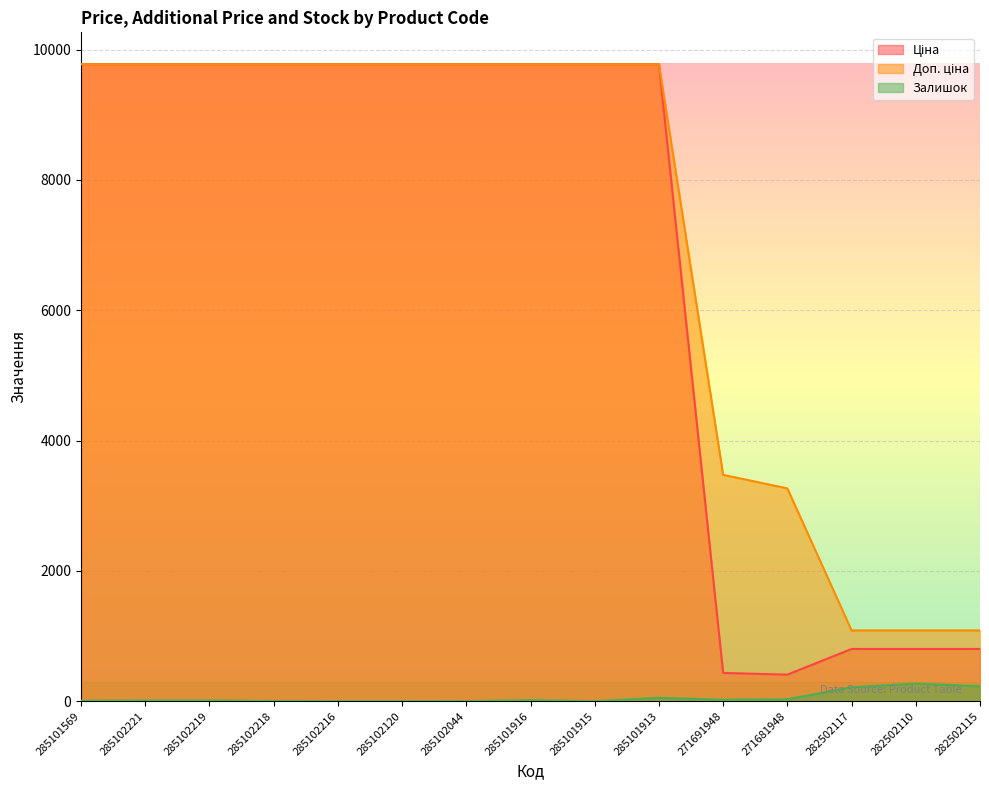

Reading left to right, transcribe all the data shown in this chart.

Ціна: 285101569=9775.5	285102221=9775.5	285102219=9775.5	285102218=9775.5	285102216=9775.5	285102120=9775.5	285102044=9775.5	285101916=9775.5	285101915=9775.5	285101913=9775.5	271691948=434.3	271681948=408.2	282502117=802.1	282502110=802.1	282502115=802.1
Доп. ціна: 285101569=9775.5	285102221=9775.5	285102219=9775.5	285102218=9775.5	285102216=9775.5	285102120=9775.5	285102044=9775.5	285101916=9775.5	285101915=9775.5	285101913=9775.5	271691948=3474.1	271681948=3265.8	282502117=1087.0	282502110=1087.0	282502115=1087.0
Залишок: 285101569=7.0	285102221=11.0	285102219=11.0	285102218=3.0	285102216=0.0	285102120=0.0	285102044=1.0	285101916=17.0	285101915=0.0	285101913=53.0	271691948=22.0	271681948=30.0	282502117=215.0	282502110=271.0	282502115=229.0